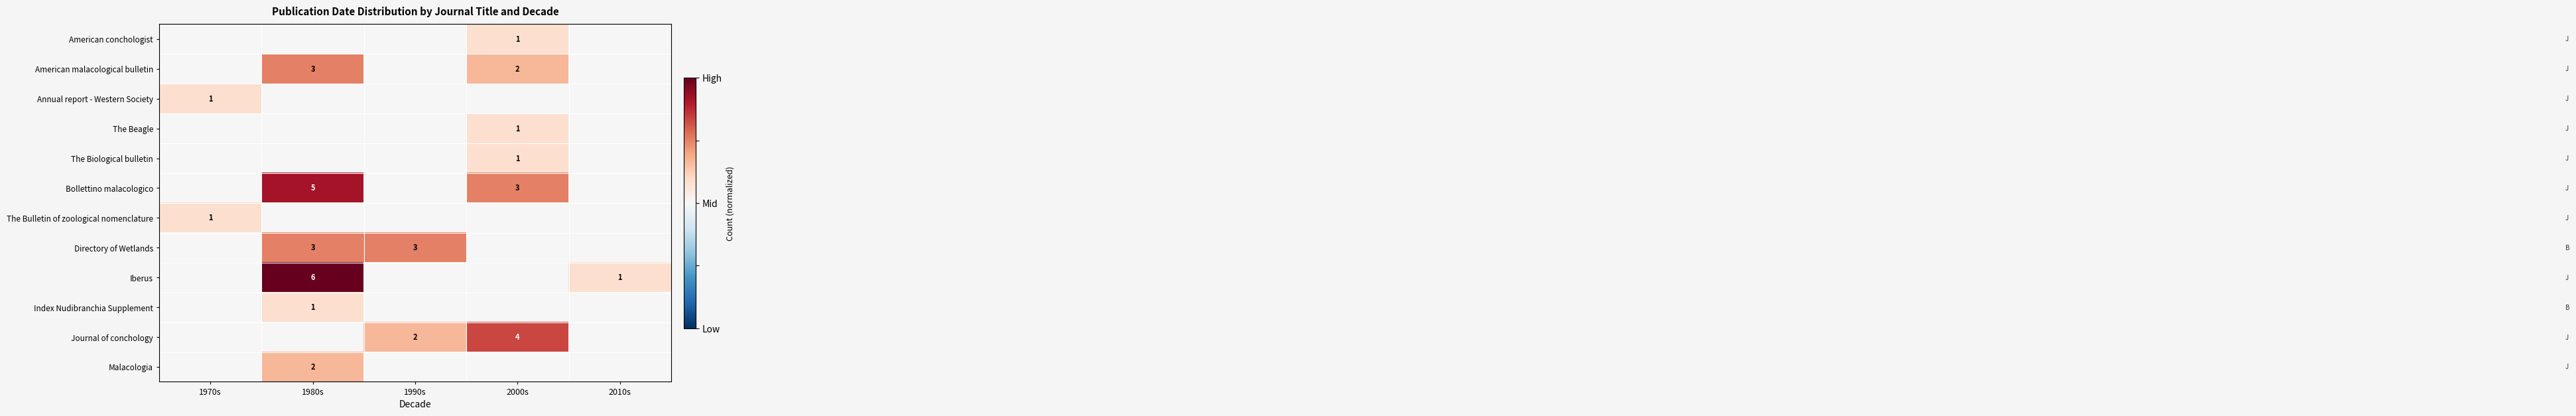

Is it true that The Bulletin of zoological nomenclature equals 2 at 1970s?

False